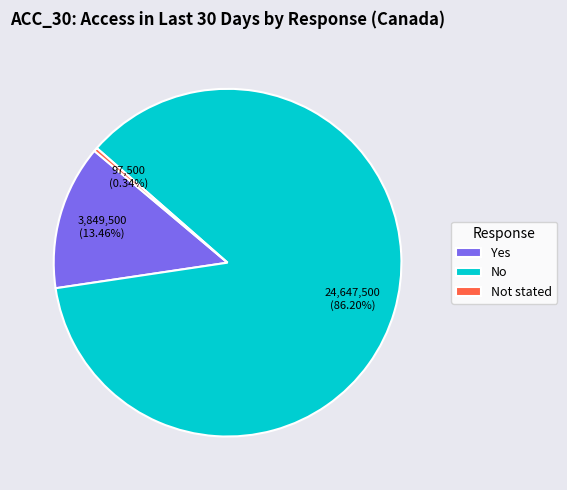

Between Not stated and Yes, which is larger?

Yes